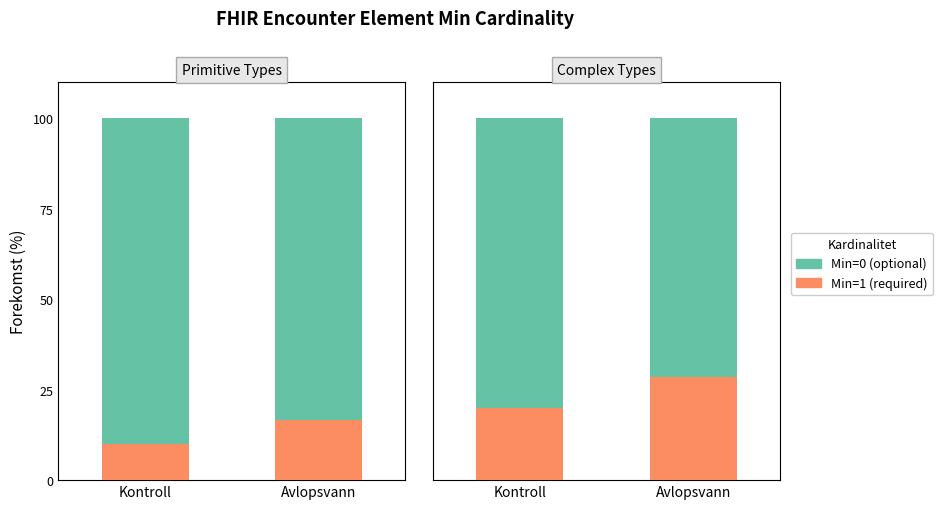

What is the label of the 1st bar from the left?

Kontroll